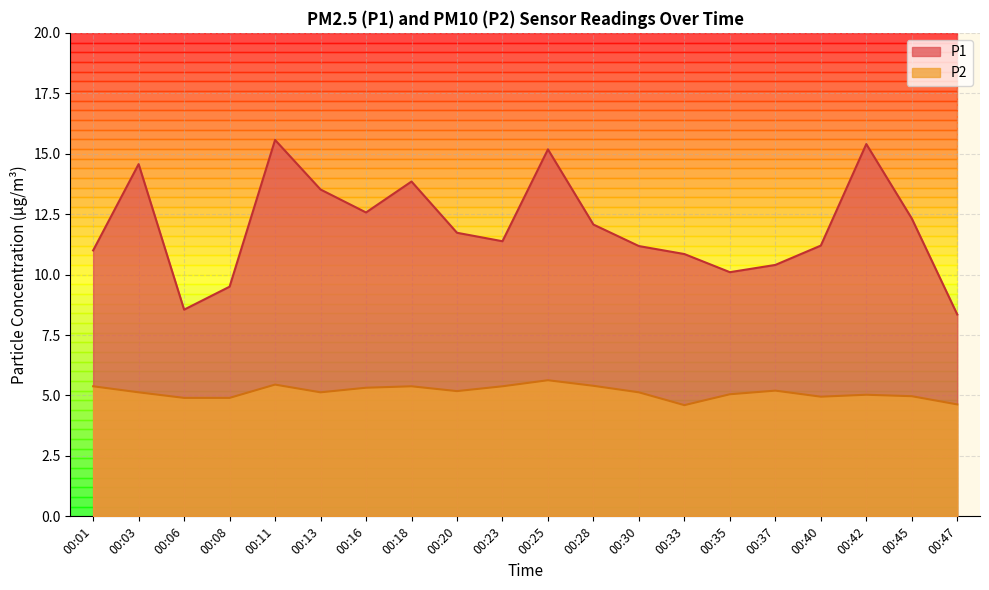

What value does the P1 series have at 00:18?

13.8